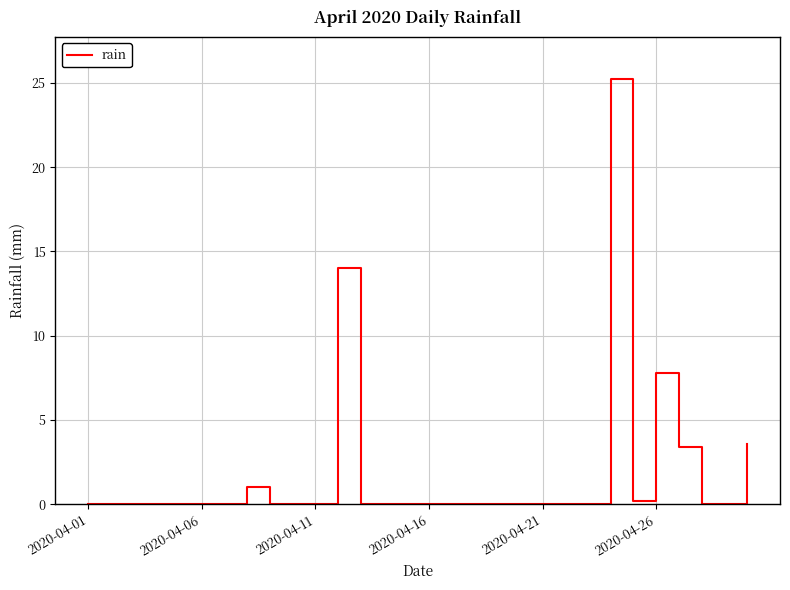

What is the greatest value displayed?

25.2